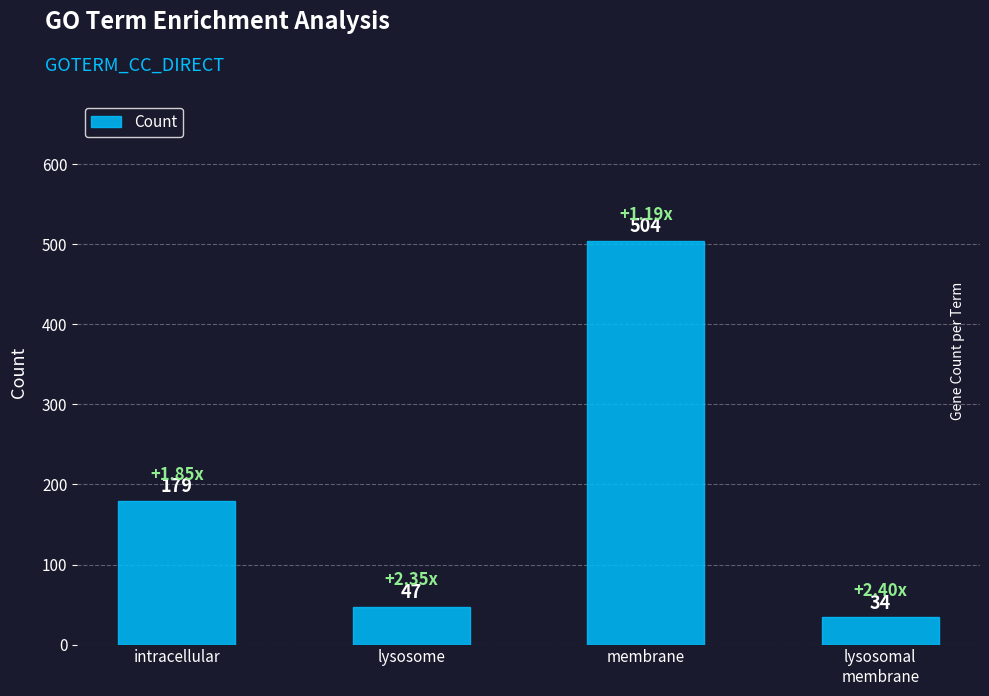

The value at lysosome is 47. True or false?

True